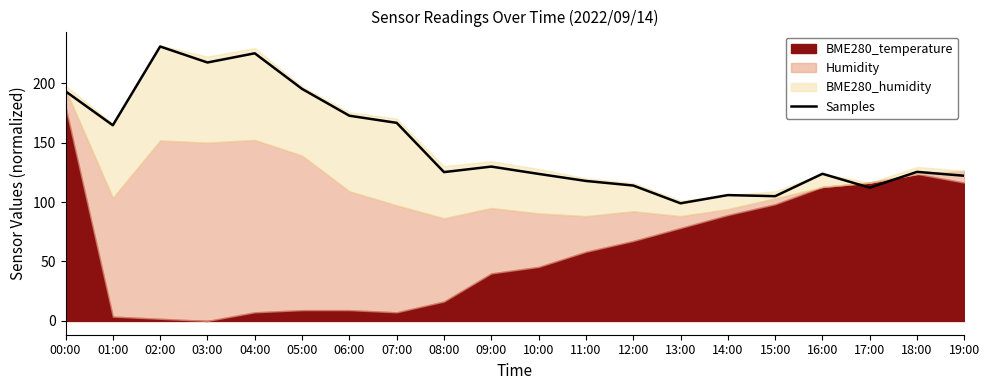

What is the greatest value displayed?

230.8